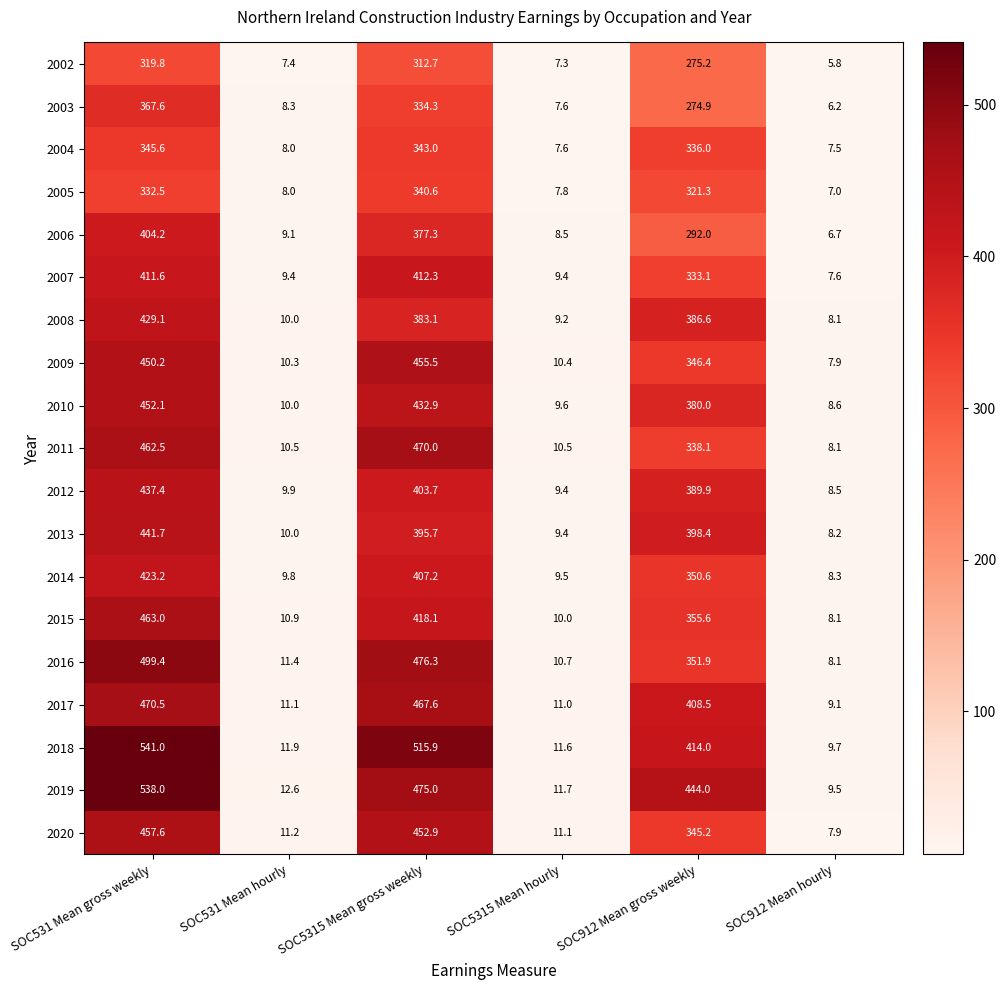

What is the difference between the maximum and second lowest values in the 2003 series?

360.0